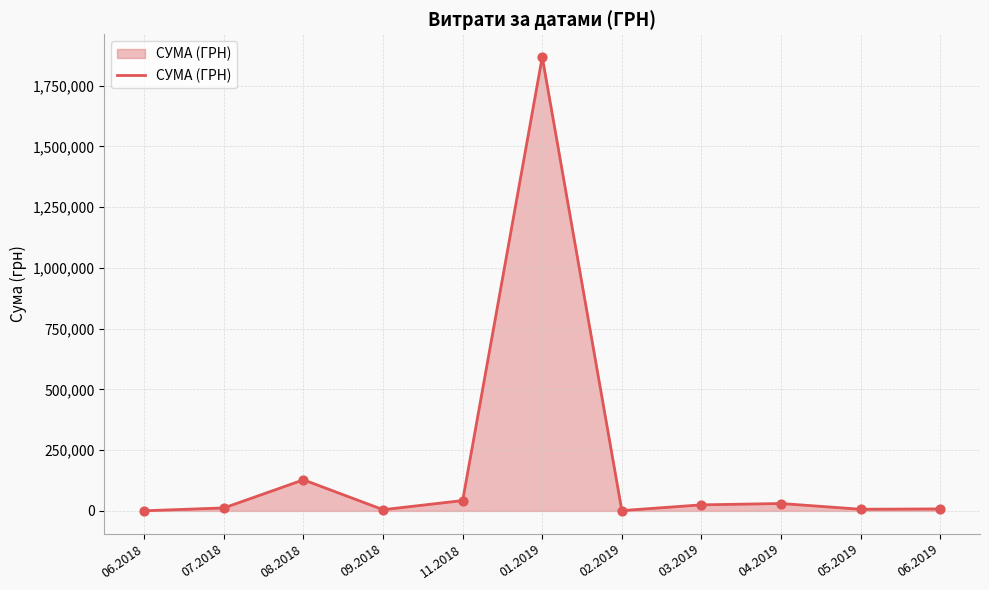

Approximately how many times larger is the value at 08.2018 compared to 04.2019?

4.2